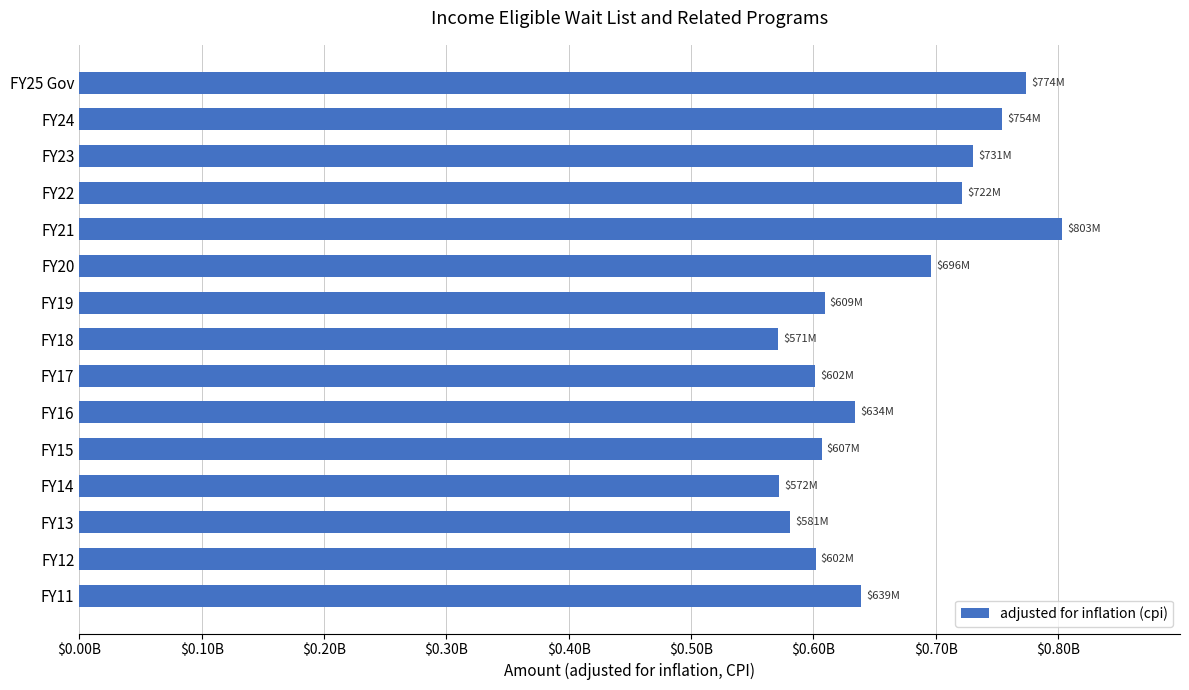

How many data points are less than 634082183?

7